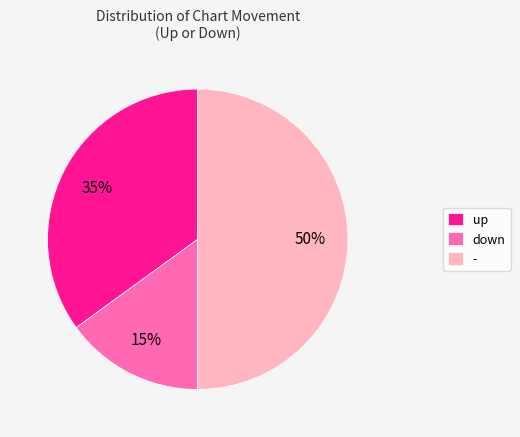

To the nearest percent, what is the difference between the - and up slice percentages?

15%